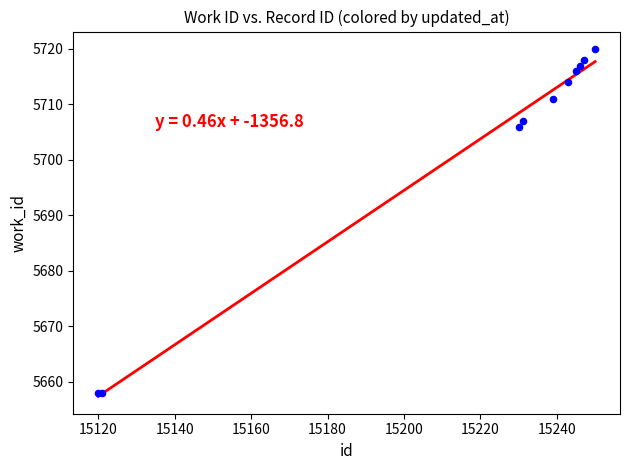

What Y value in the scatter plot is closest to 5689?

5706